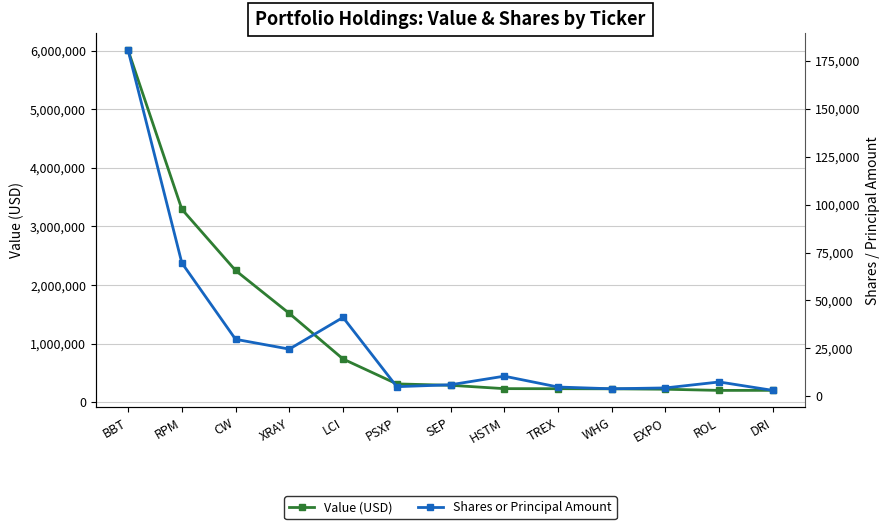

Where is the first local minimum for Shares or Principal Amount?

XRAY